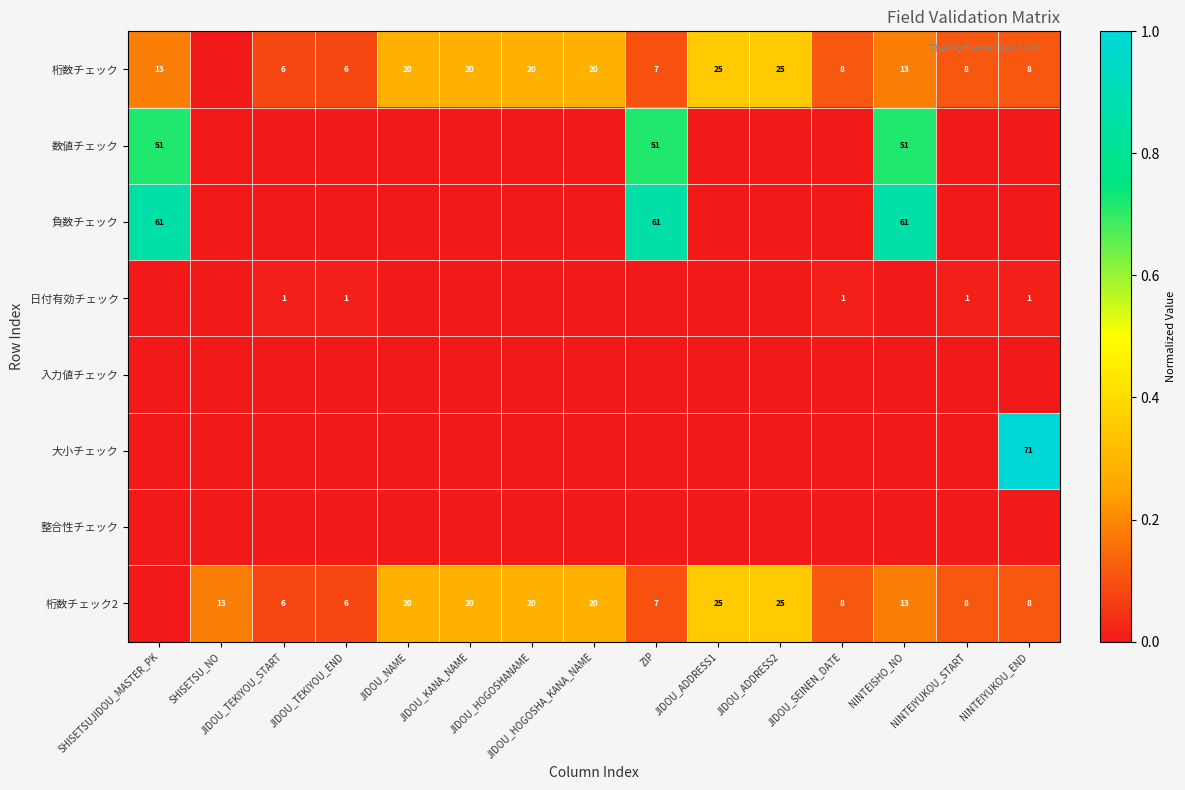

The 桁数チェック2 series shows 0.1 at JIDOU_TEKIYOU_END. True or false?

True